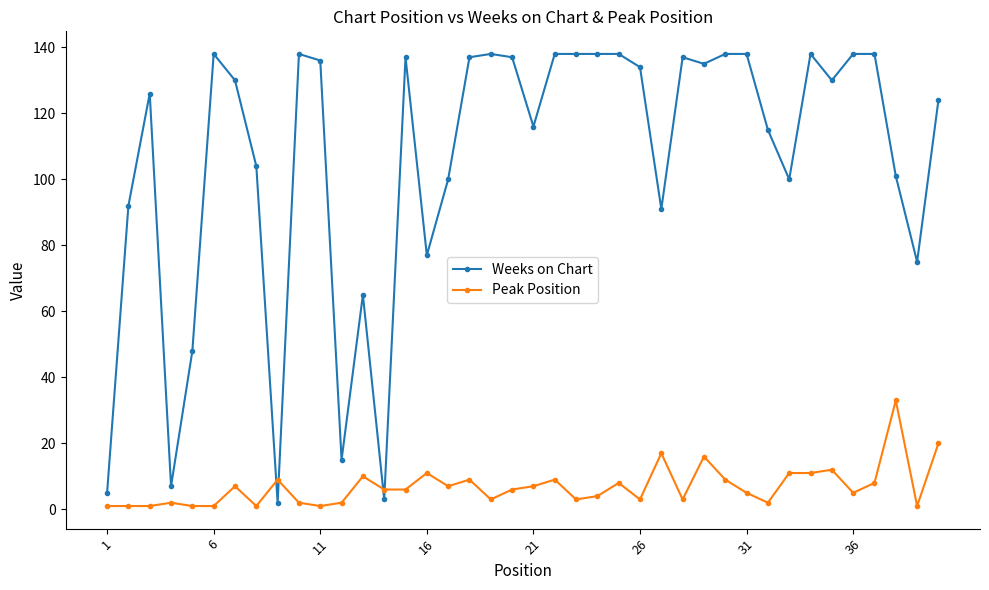

Which series has the largest total across all categories?

Weeks on Chart